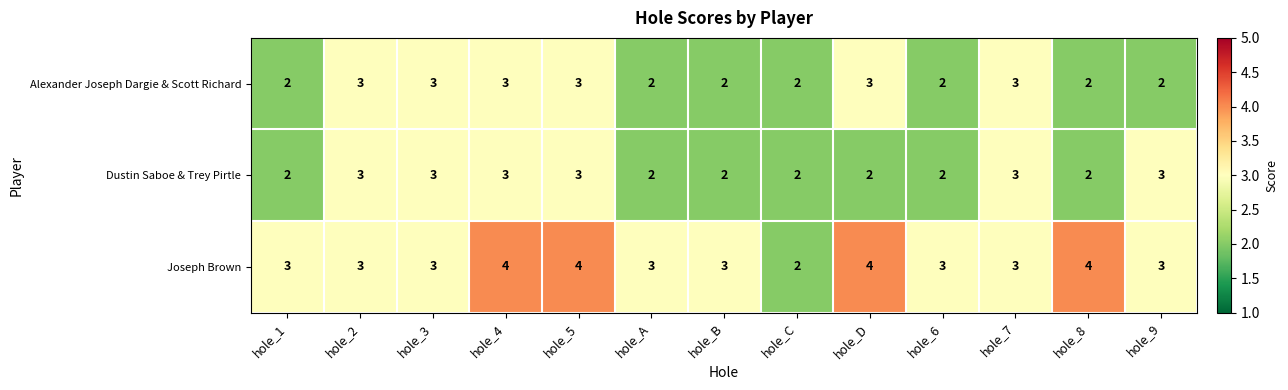

Which series has the largest range (max minus min)?

Joseph Brown